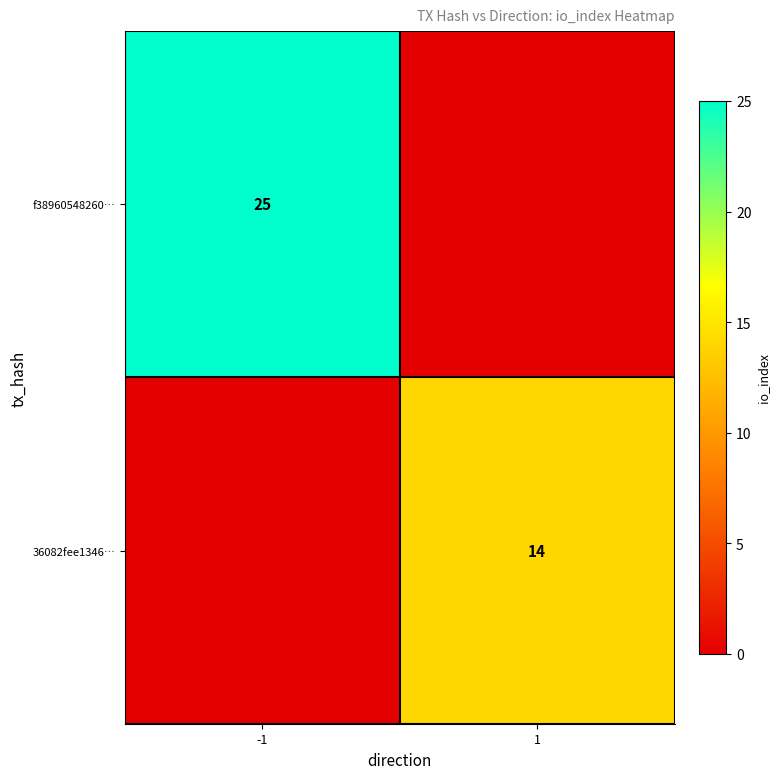

The value of 36082fee1346… at 1 is 19. True or false?

False